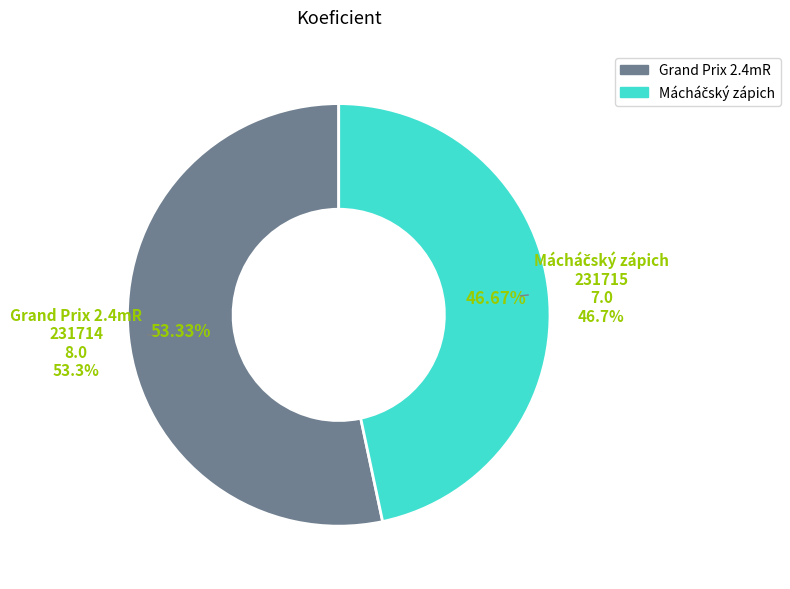

To the nearest percent, what is the combined percentage of 231715 and 231714?

100%